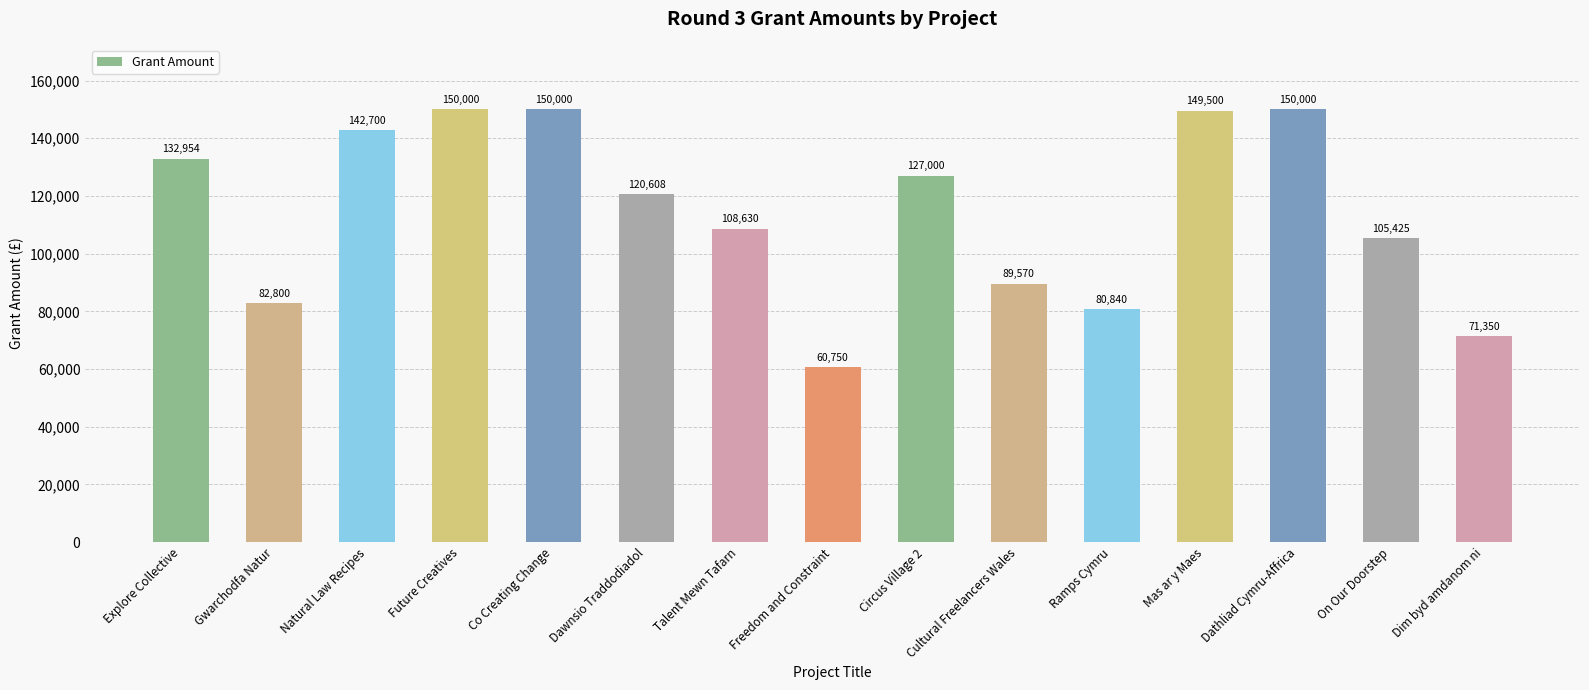

Between Gwarchodfa Natur and On Our Doorstep, which is larger?

On Our Doorstep